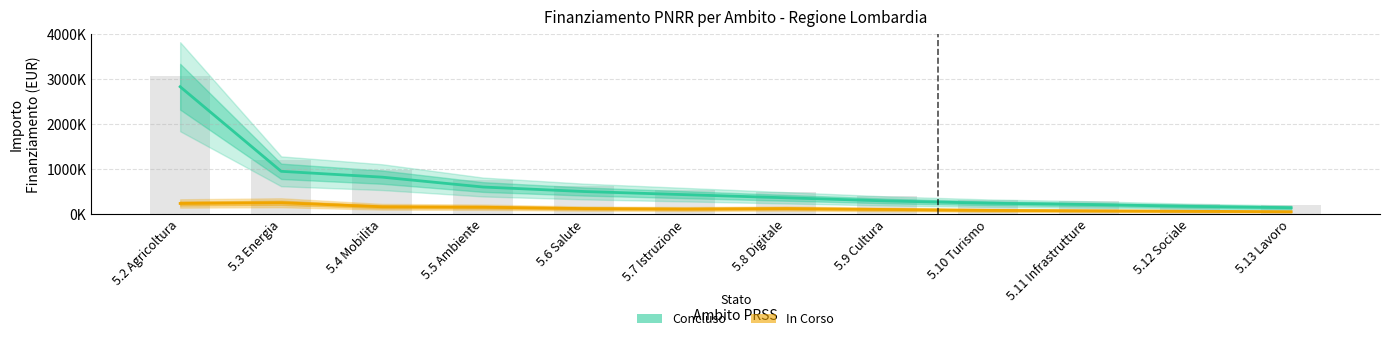

What position from the right is 5.4 Mobilita?

10